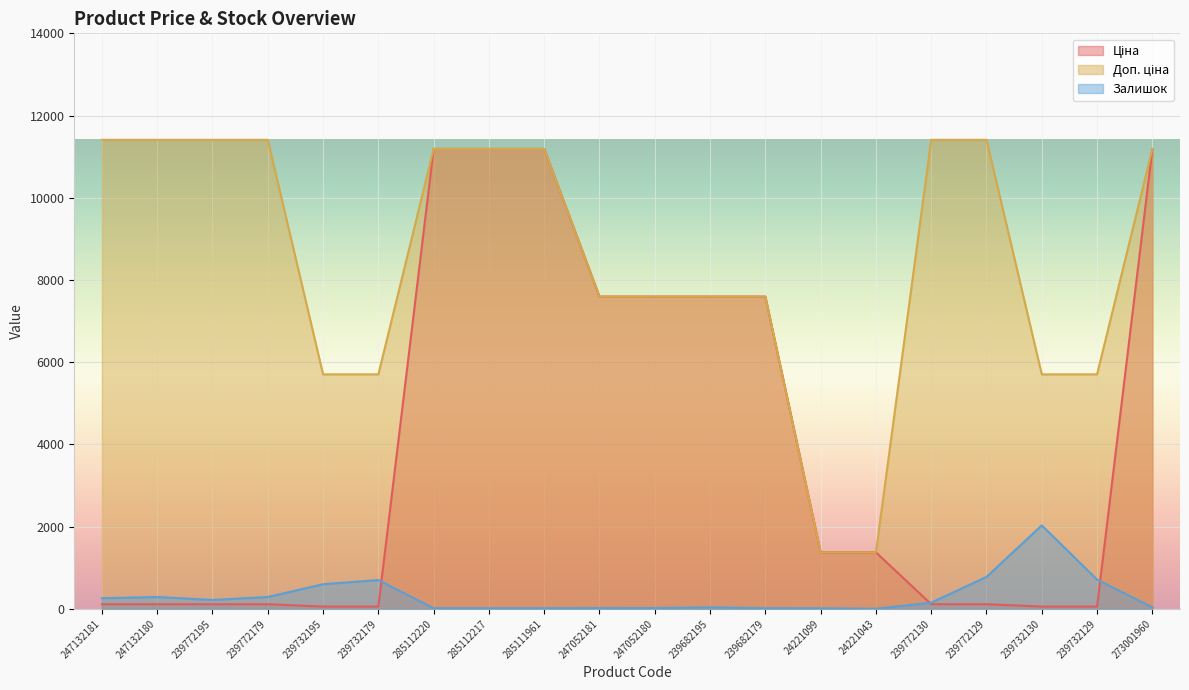

How many distinct data groups are displayed?

3